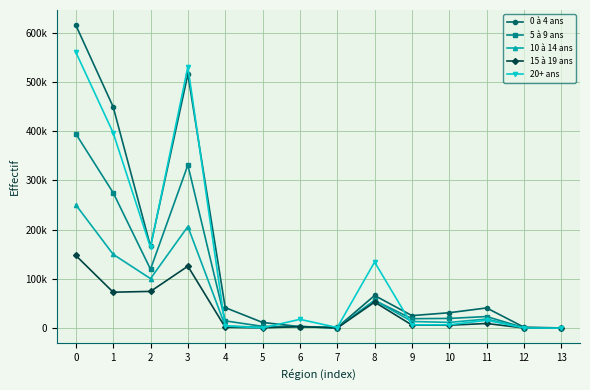

Which series changed the most between 1 and 2?

0 à 4 ans